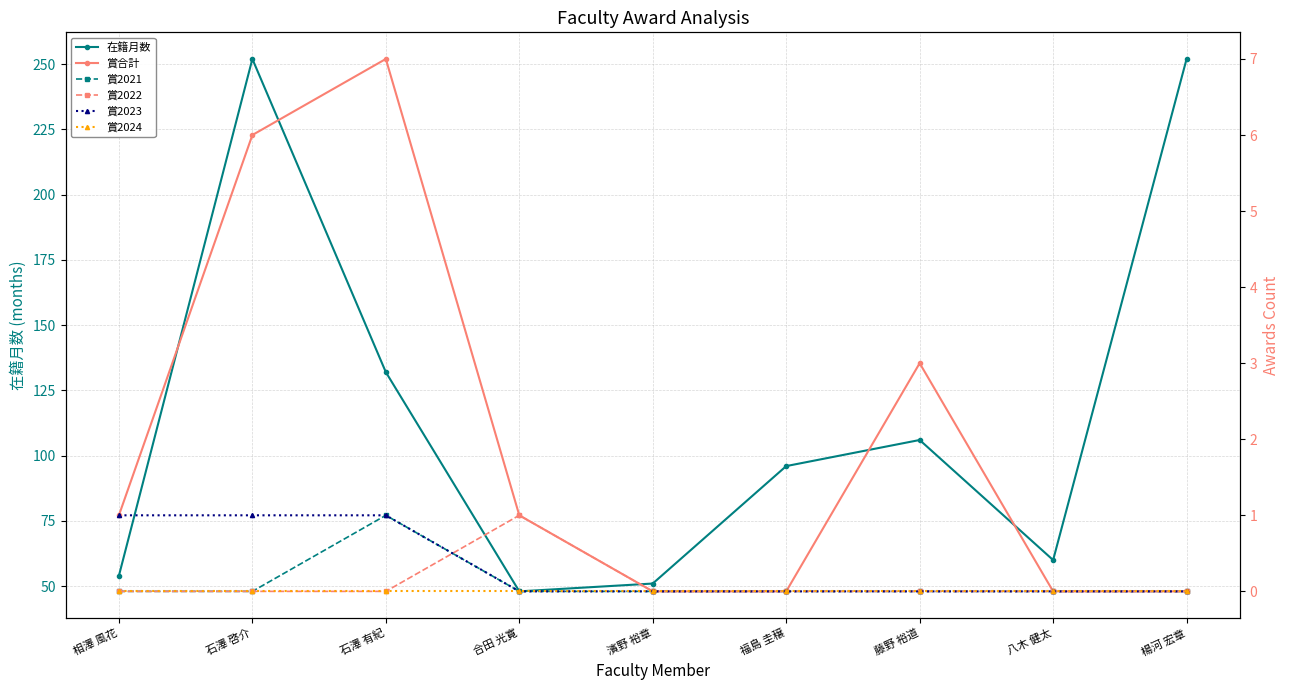

At which label does 賞2022 reach its minimum?

相澤 風花